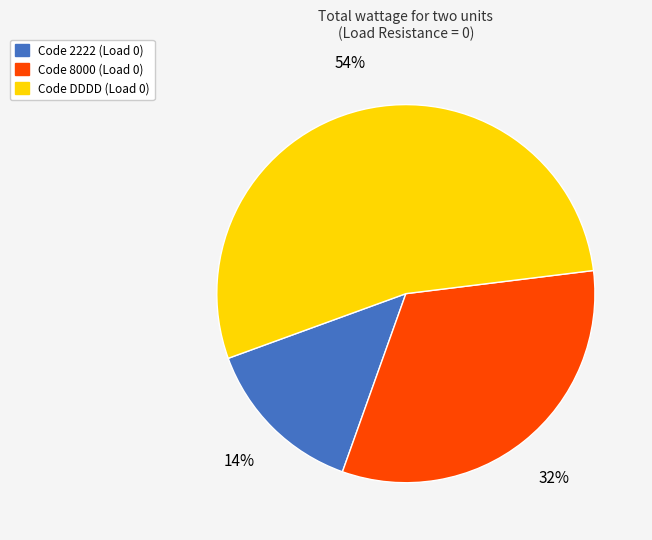

How many slices are in this pie chart?

3